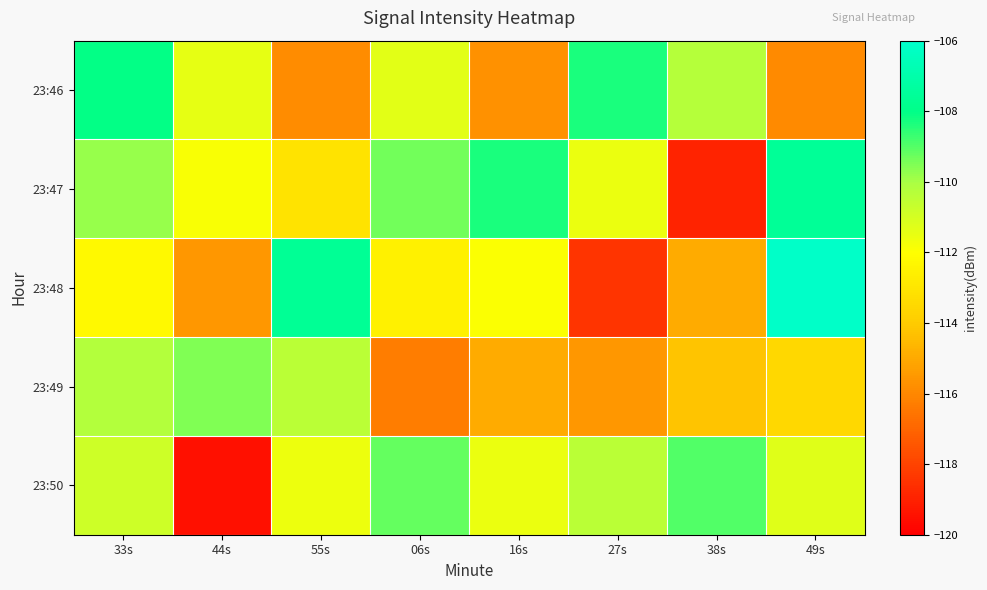

How many series are shown in this chart?

5